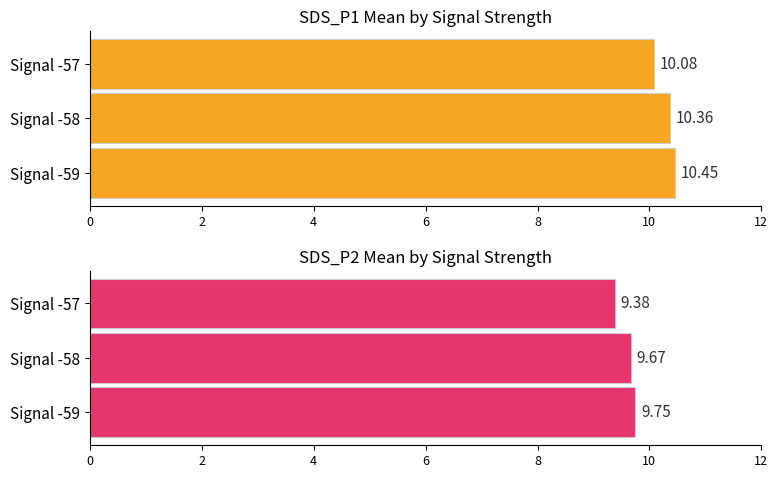

What is the difference between the SDS_P2 values at -57 and -58?

0.3